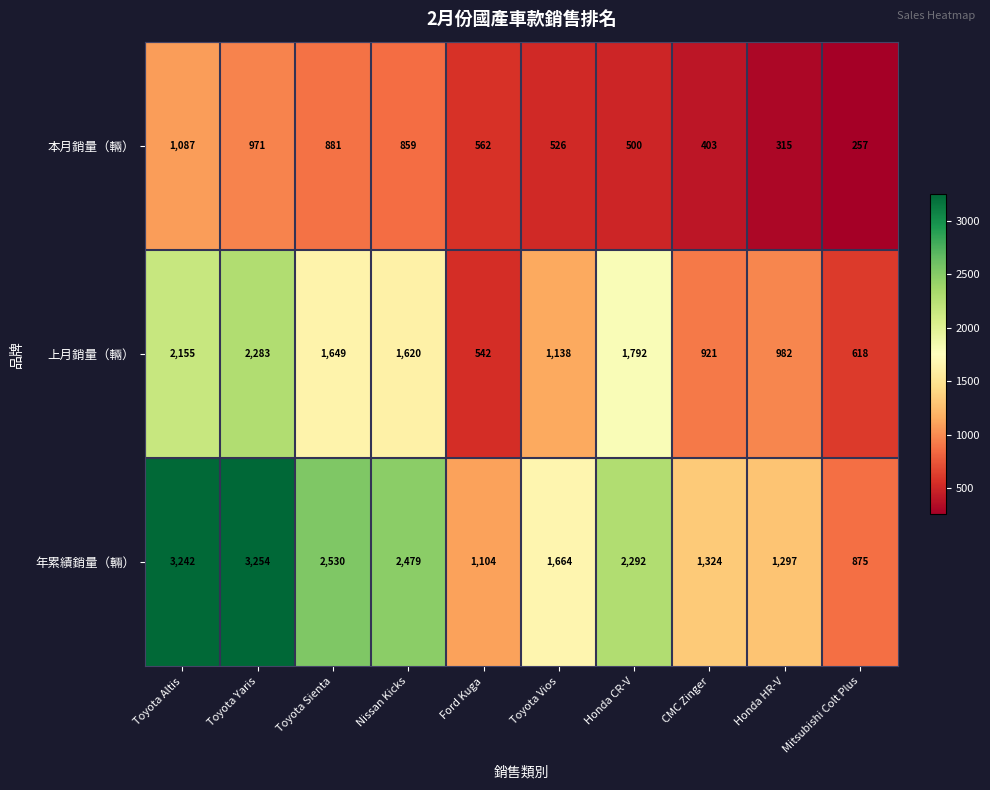

What is the approximate value of 本月銷量（輛） at Honda CR-V, to the nearest 100?

500